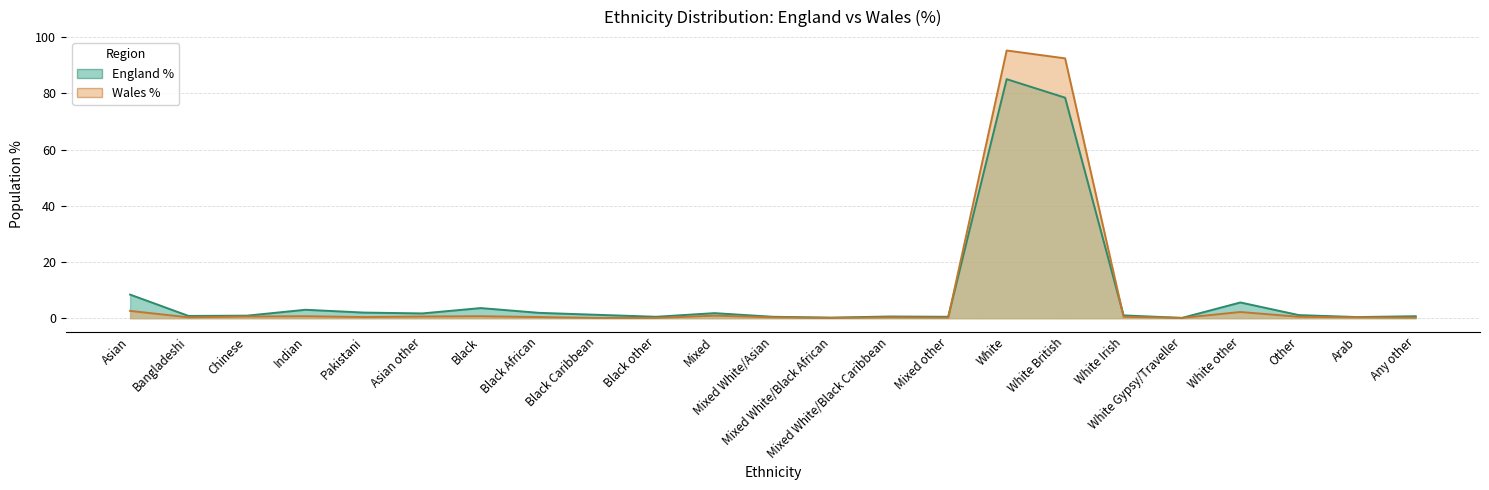

In Wales %, how many points are lower than both neighbors (excluding endpoints)?

5